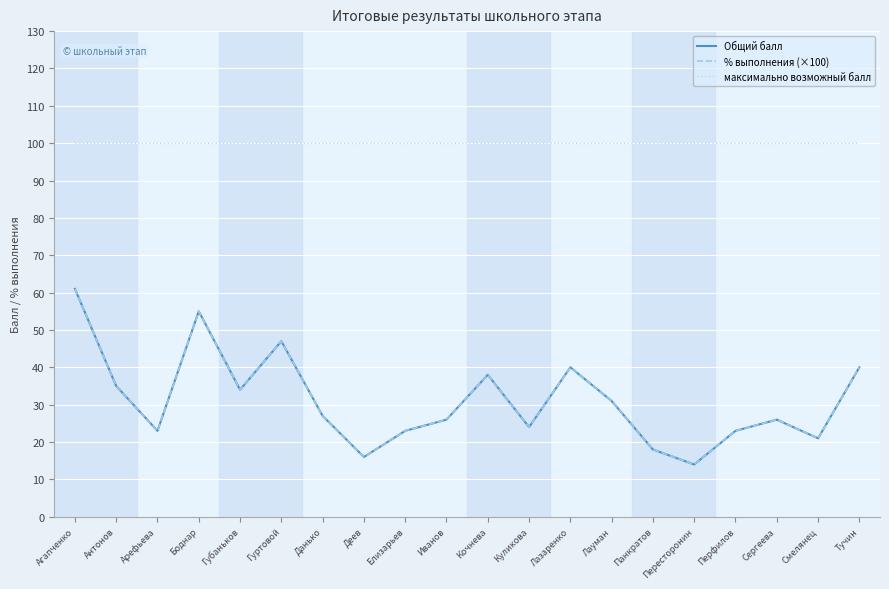

Does the chart display data point markers on the line(s)?

No